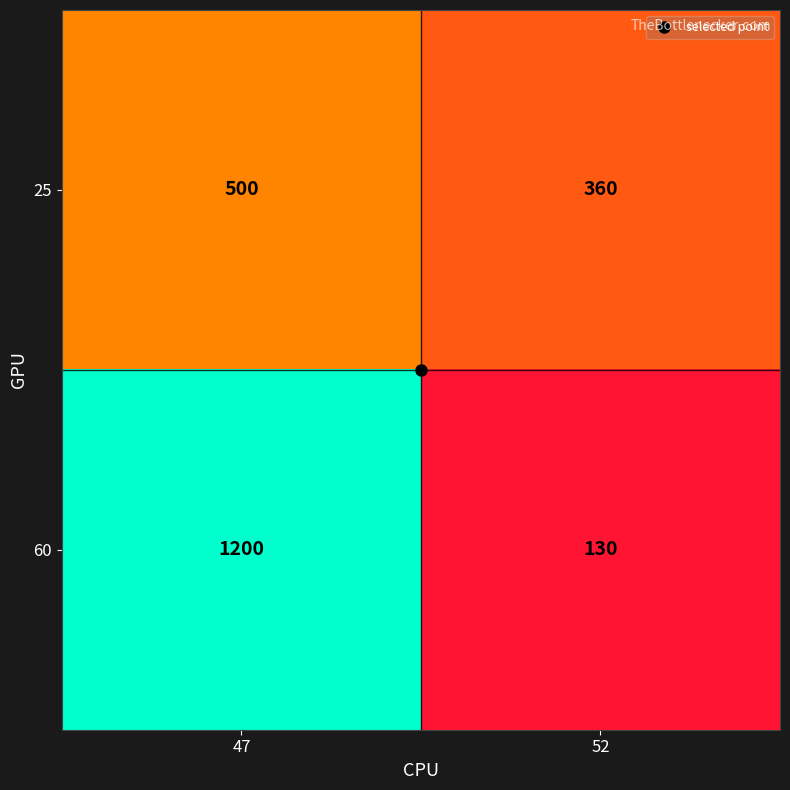

At which category is the sum across all series the highest?

47